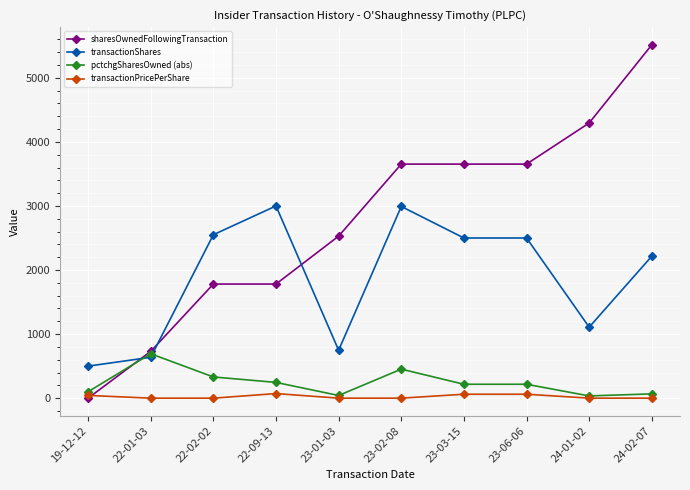

What is the difference between the highest and lowest values at 22-01-03?

730.0